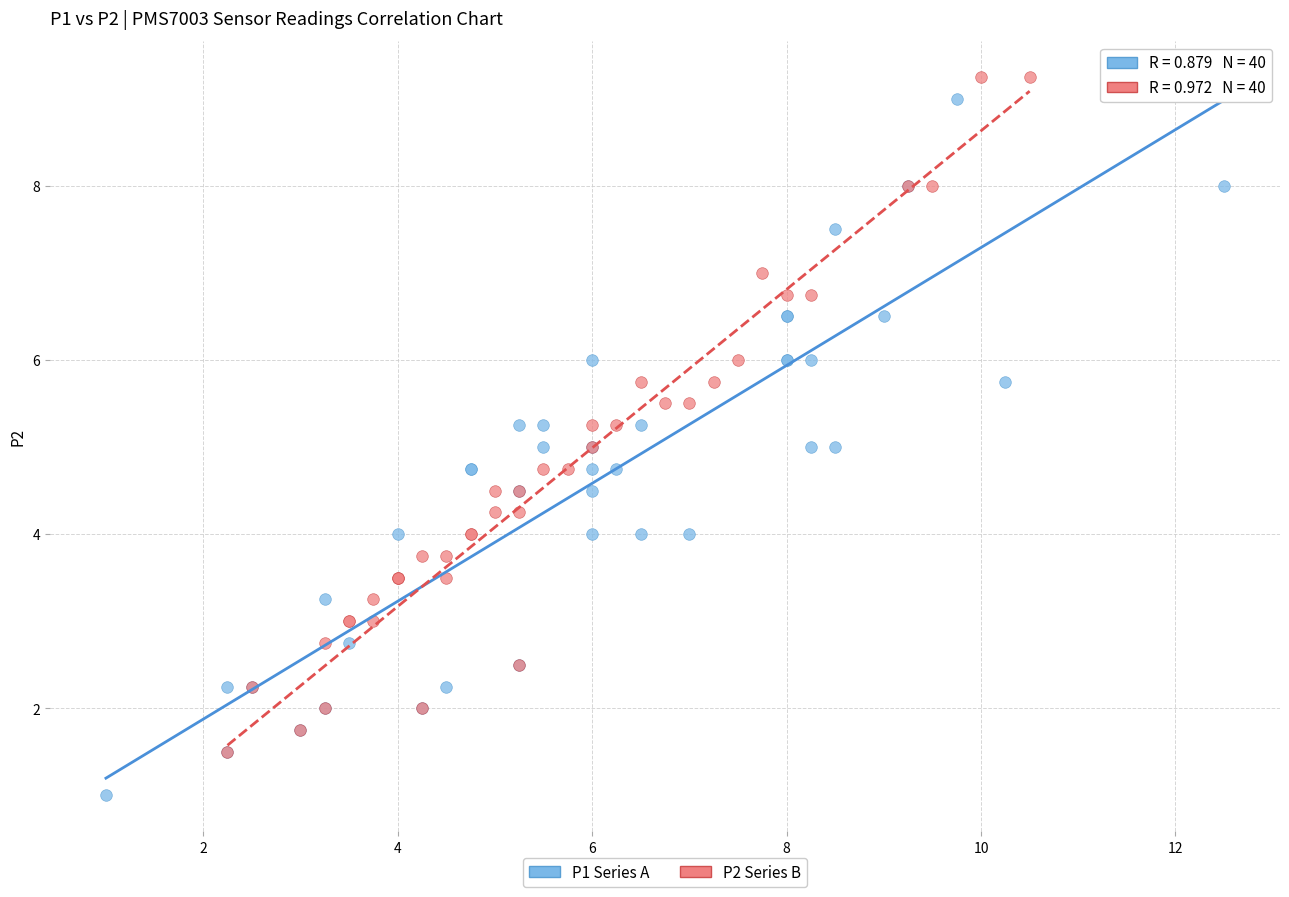

What are all the series names shown in the legend?

P1 Series A, P2 Series B